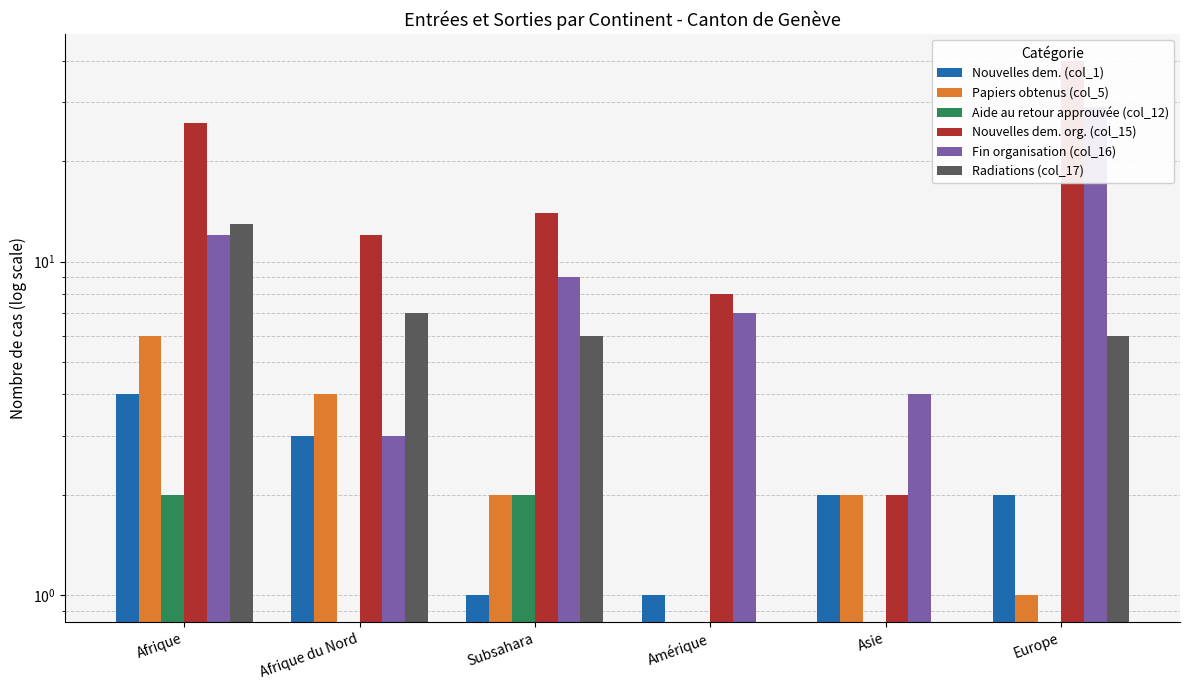

The value of Aide au retour approuvée (col_12) at Afrique is 3.5. True or false?

False